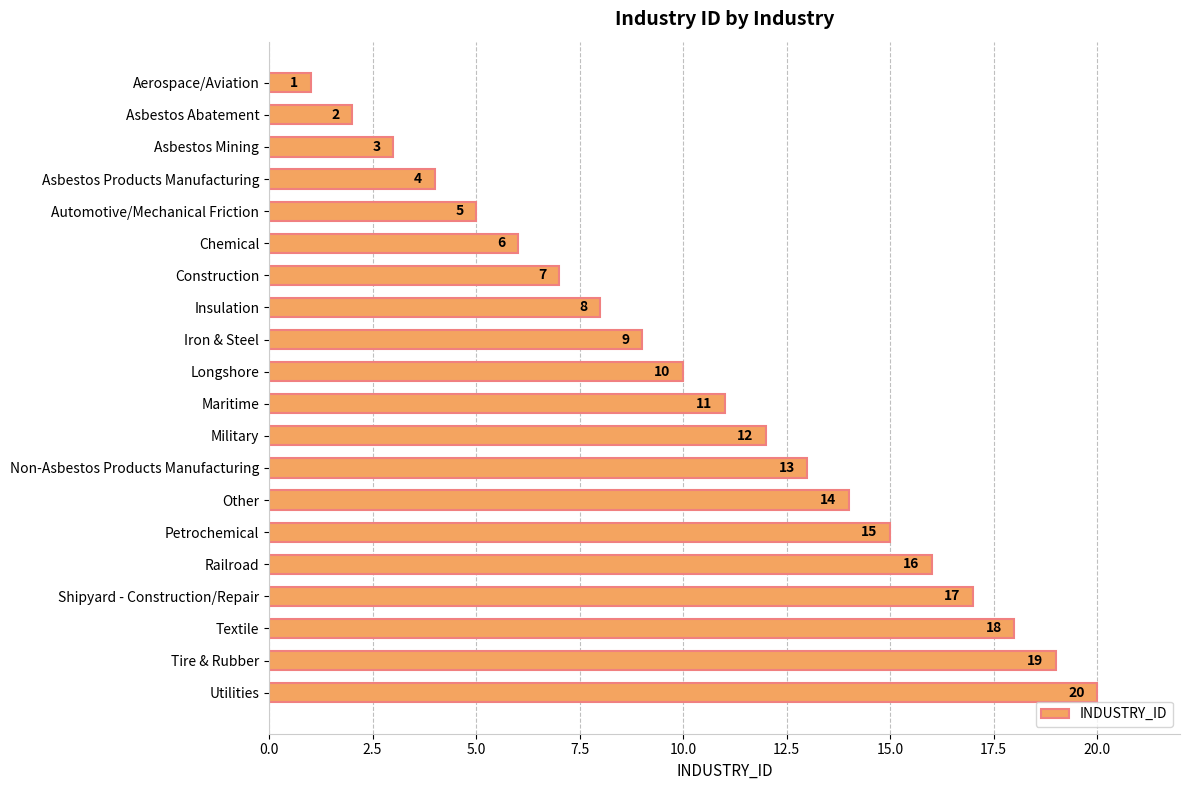

How many data points are less than 11?

10